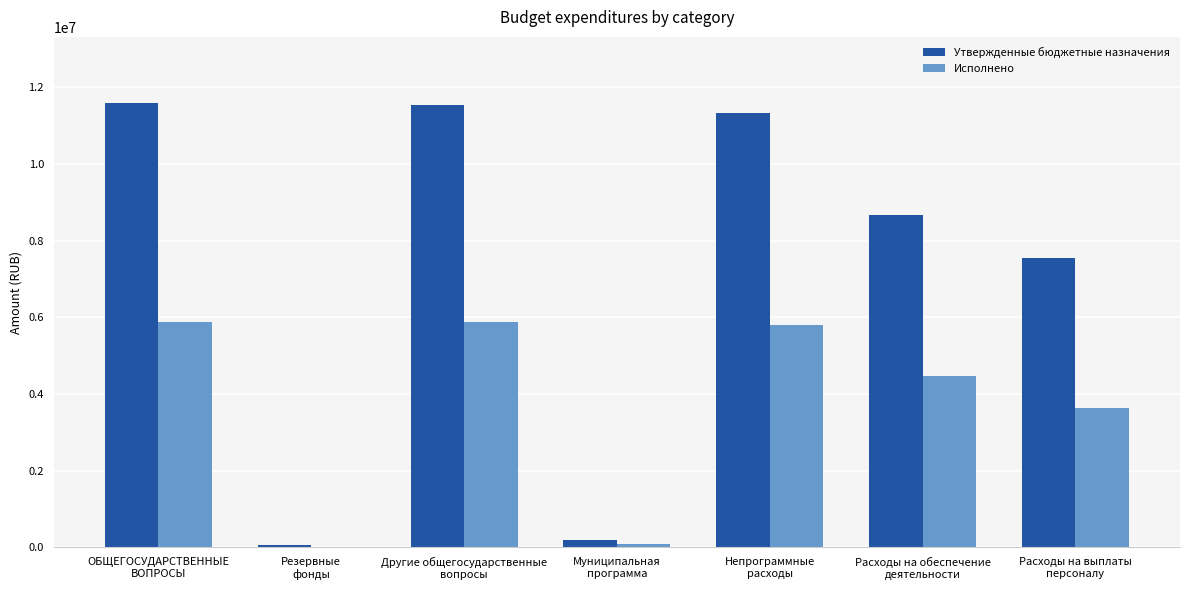

Which series changed the most between Расходы на обеспечение
деятельности and Расходы на выплаты
персоналу?

Утвержденные бюджетные назначения